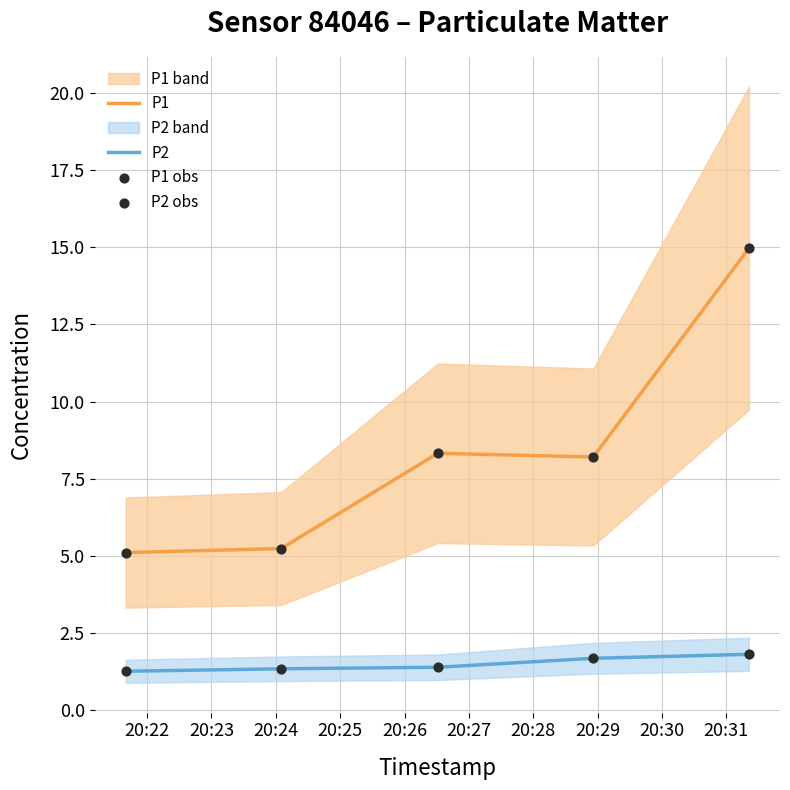

What is the highest value of the P1 series?

15.0